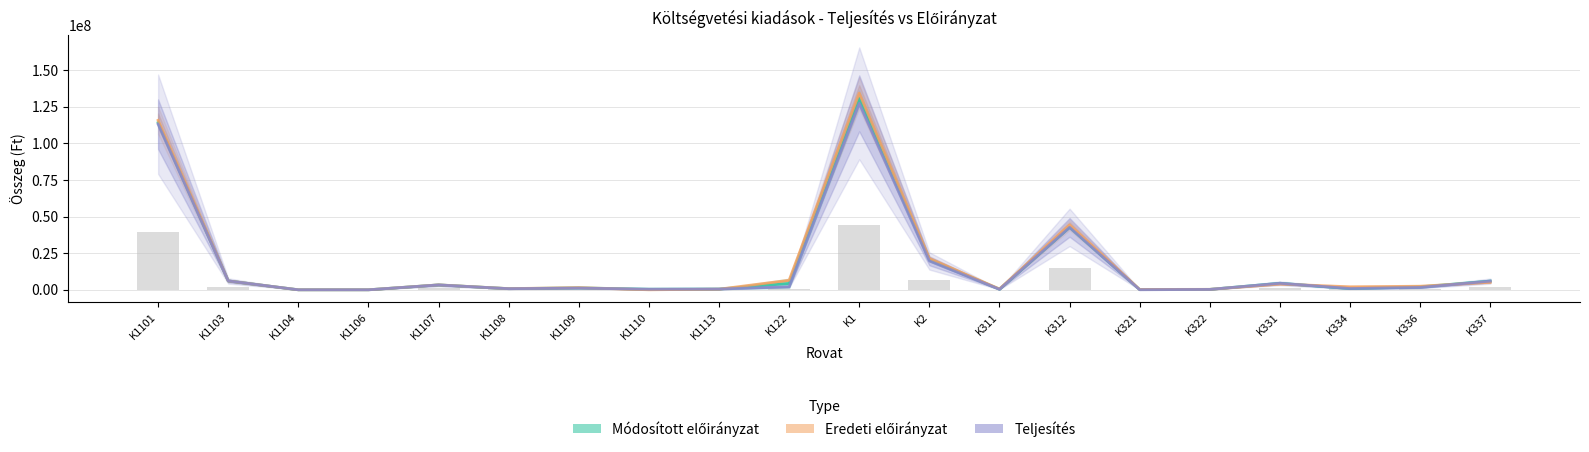

The value of Eredeti előirányzat at K334 is 2993657.0. True or false?

False